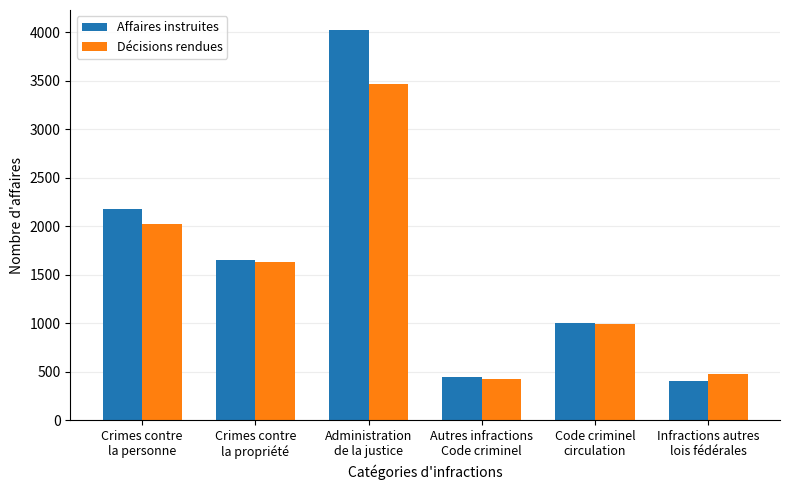

What is the difference between the second highest and second lowest values in the Affaires instruites series?

1734